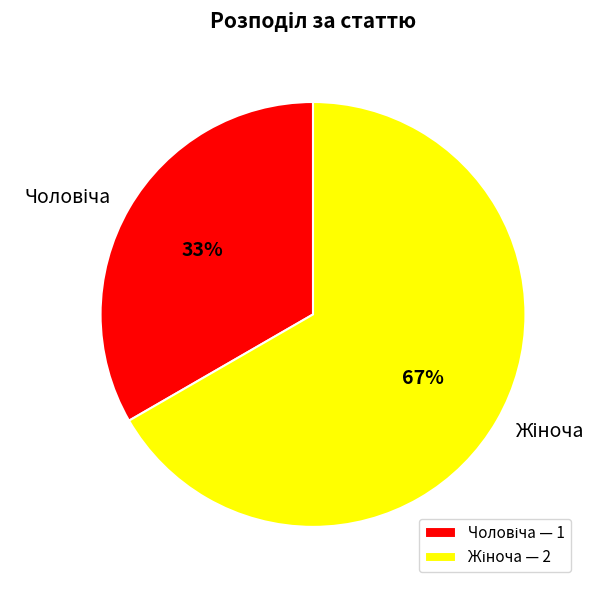

To the nearest percent, what is the average slice percentage?

50%